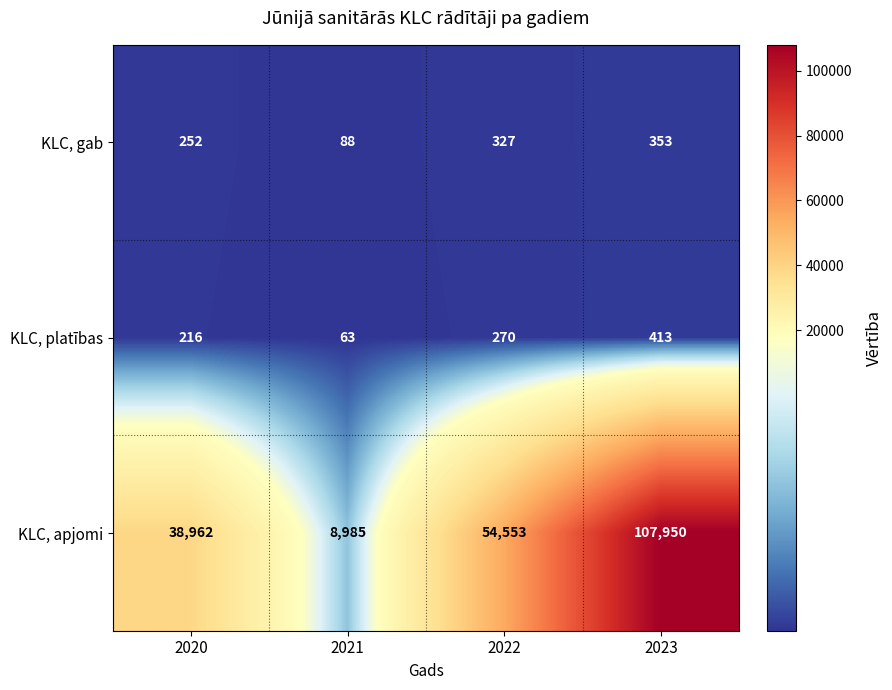

What is the spread (max minus min) of values at 2020?

38746